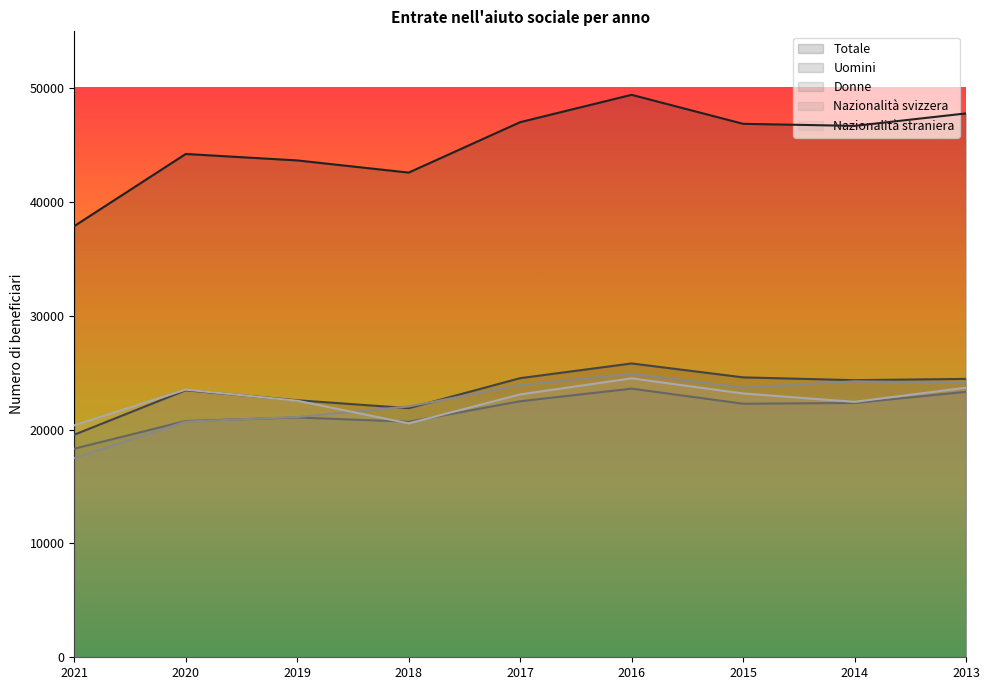

What is the difference between the Nazionalità straniera values at 2018 and 2020?

2965